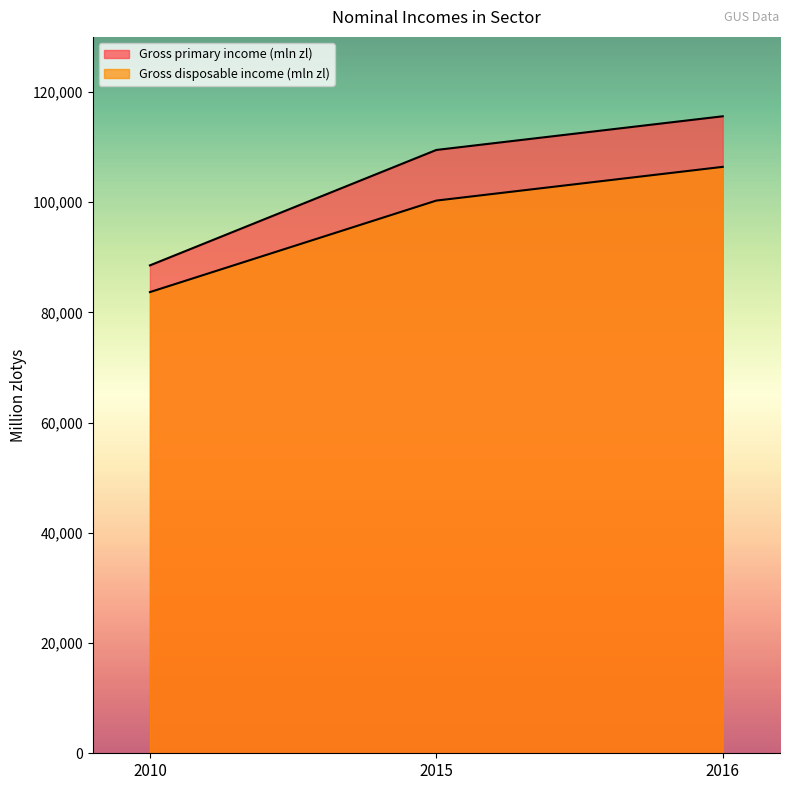

Which series has the largest total across all categories?

Gross primary income (mln zl)